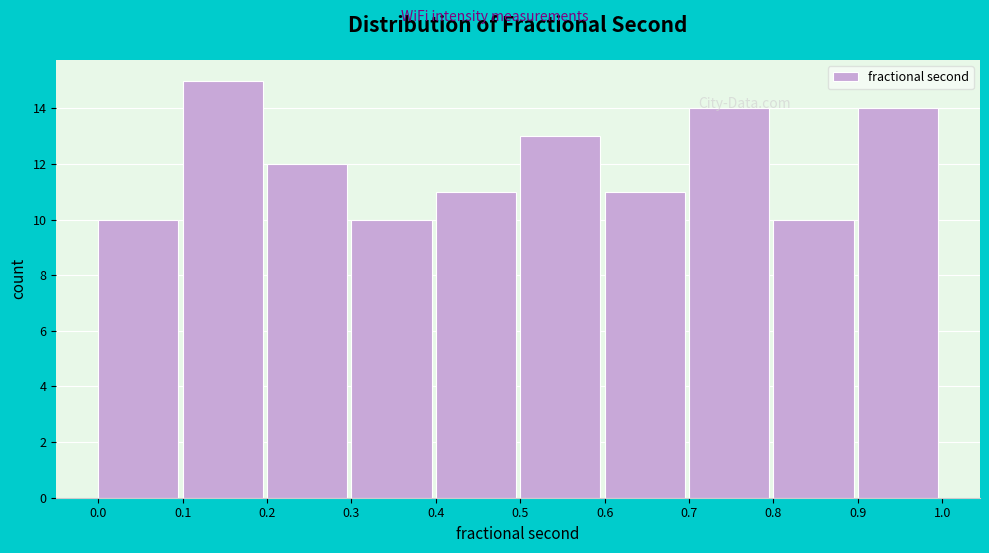

Which range on the x-axis has the tallest bar?

0.1 to 0.2